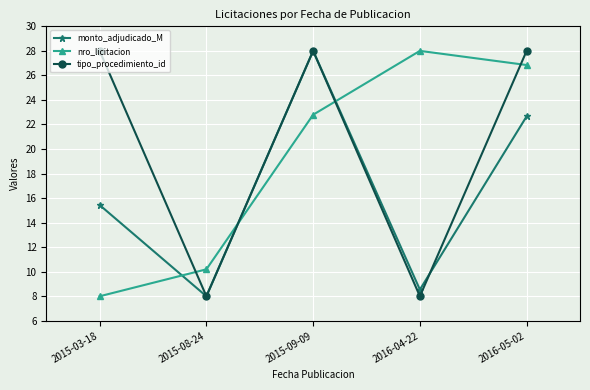

Between 2015-08-24 and 2016-04-22, which series saw the biggest shift?

nro_licitacion